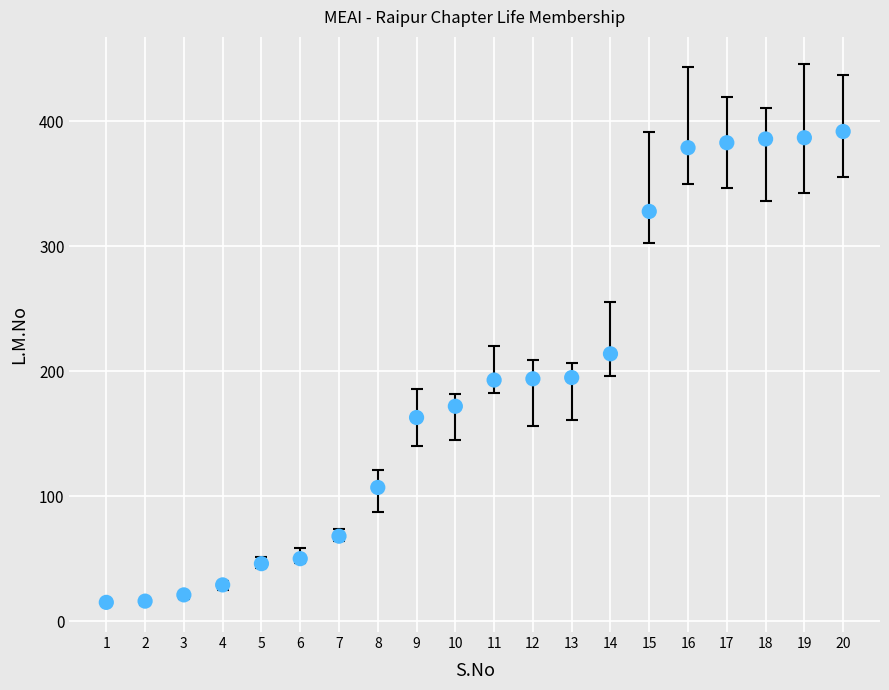

What is the range of X values (max minus min)?

19